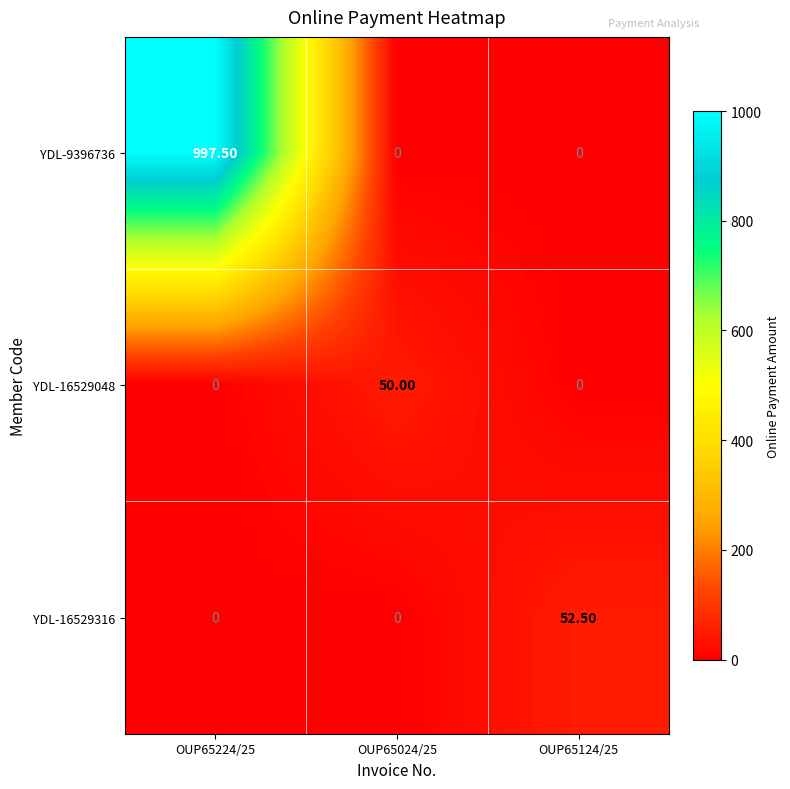

What is the average value of the YDL-16529048 series?

16.7